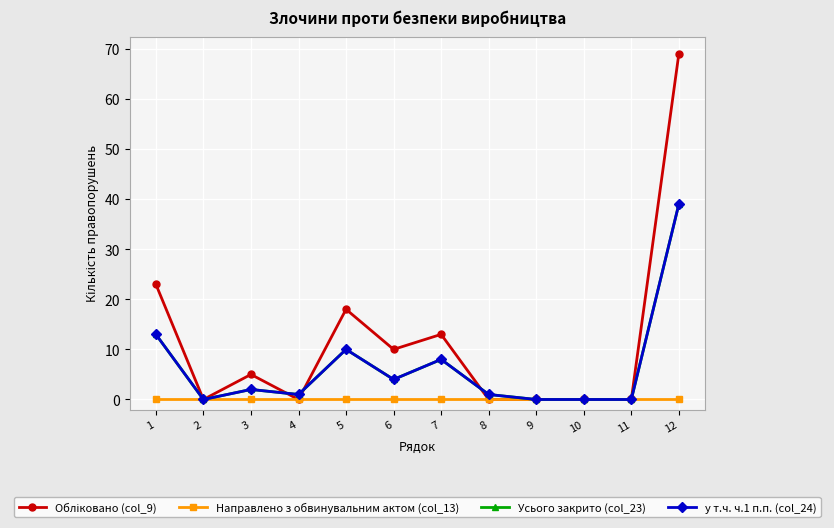

Is this an area chart (filled region under the line)?

No